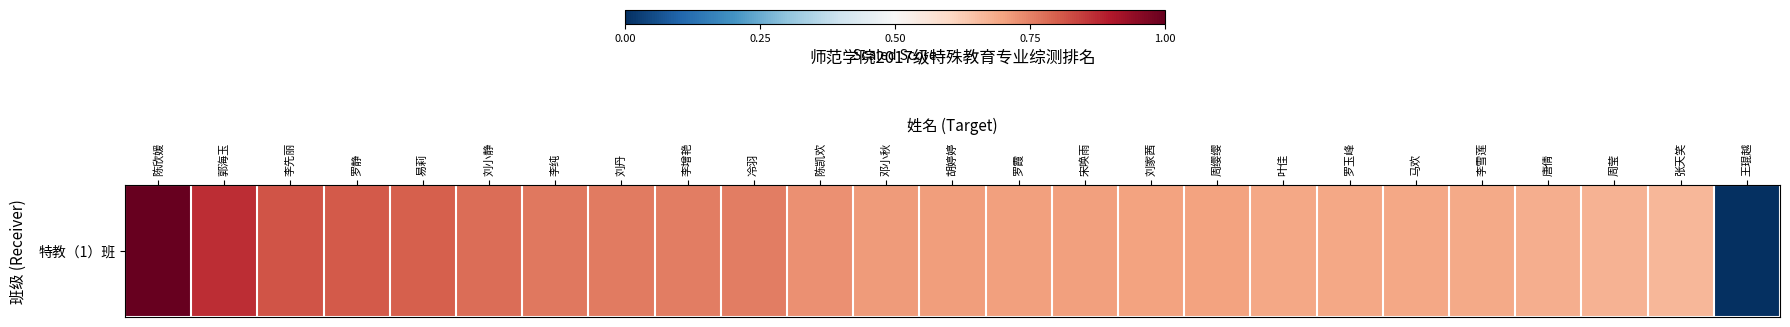

How many distinct data groups are displayed?

1